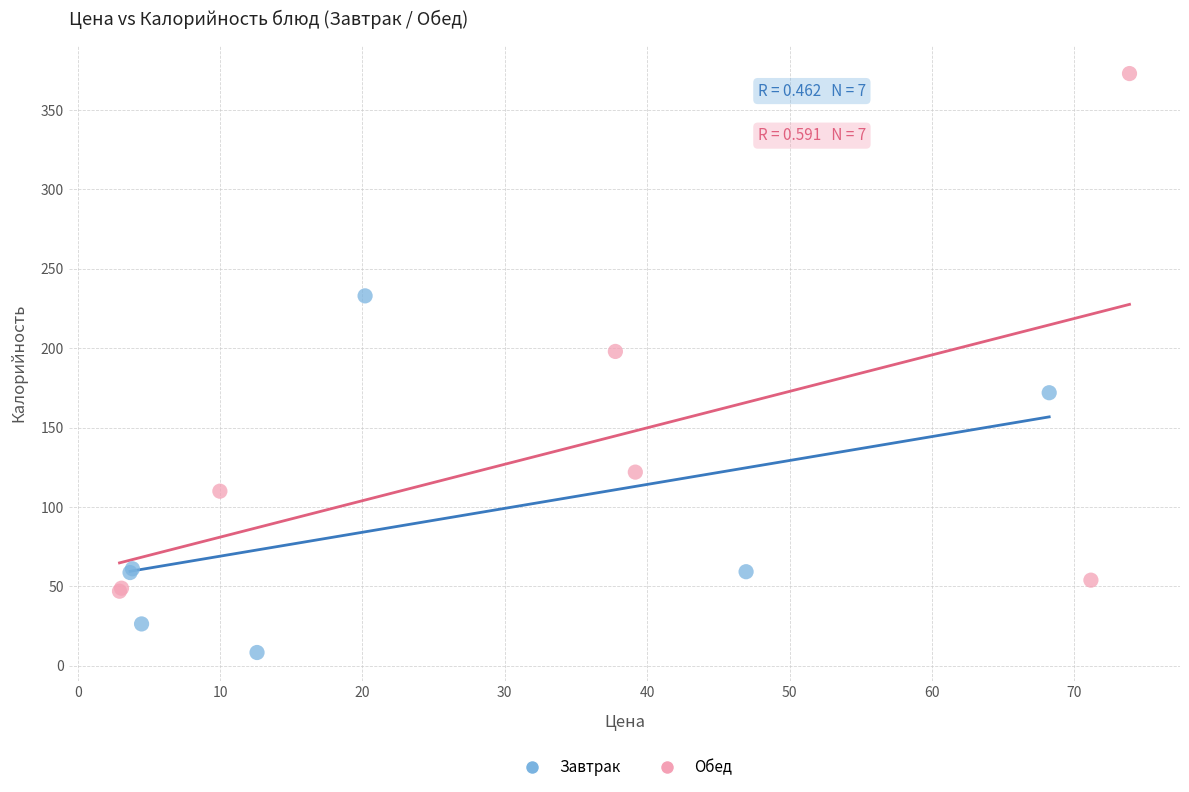

Which series has the largest Y range (max minus min)?

Обед